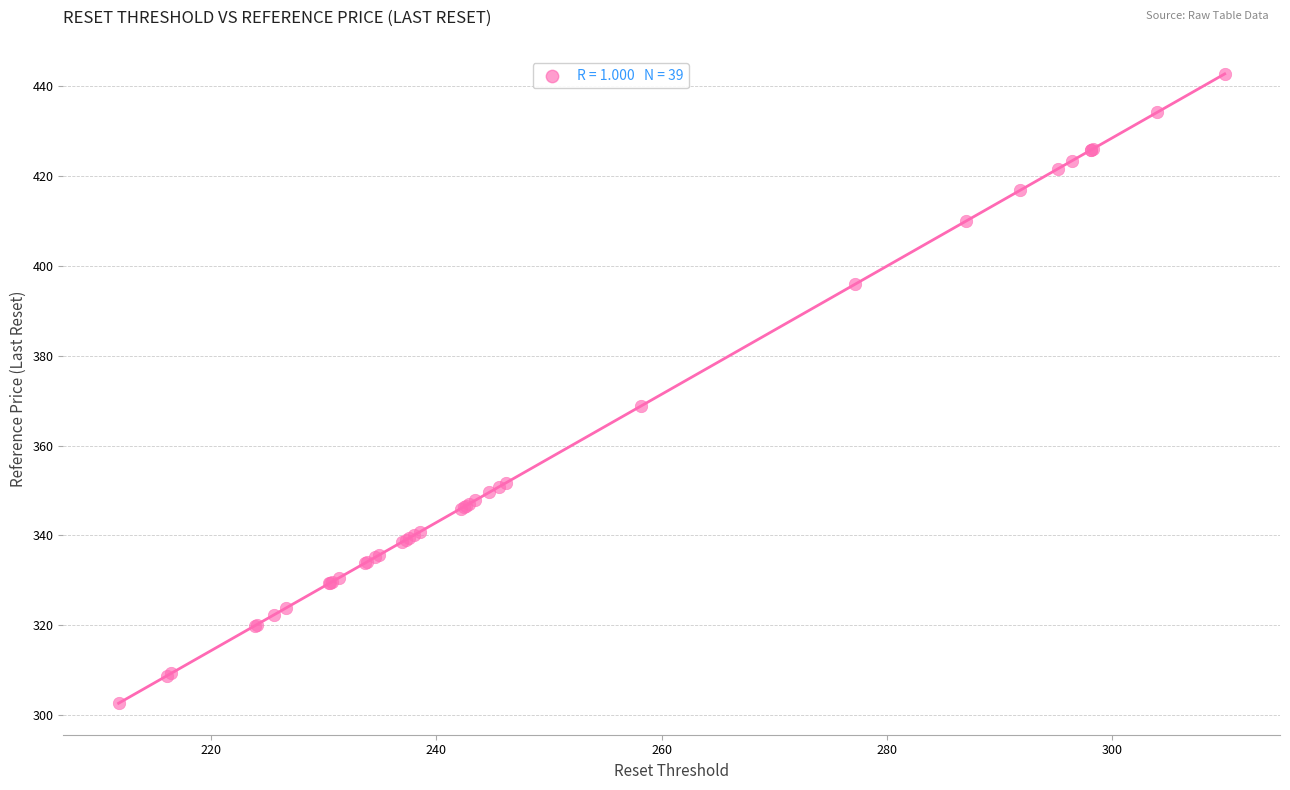

What Y value in the scatter plot is closest to 372?

368.8